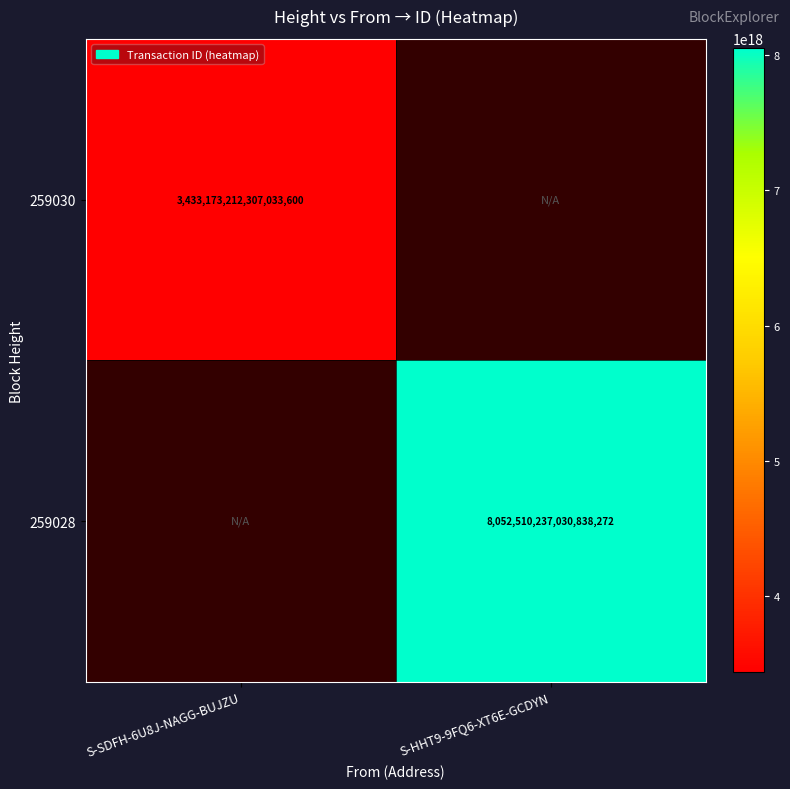

Is the value of 259028 at S-HHT9-9FQ6-XT6E-GCDYN greater than the value of 259030 at S-SDFH-6U8J-NAGG-BUJZU?

Yes